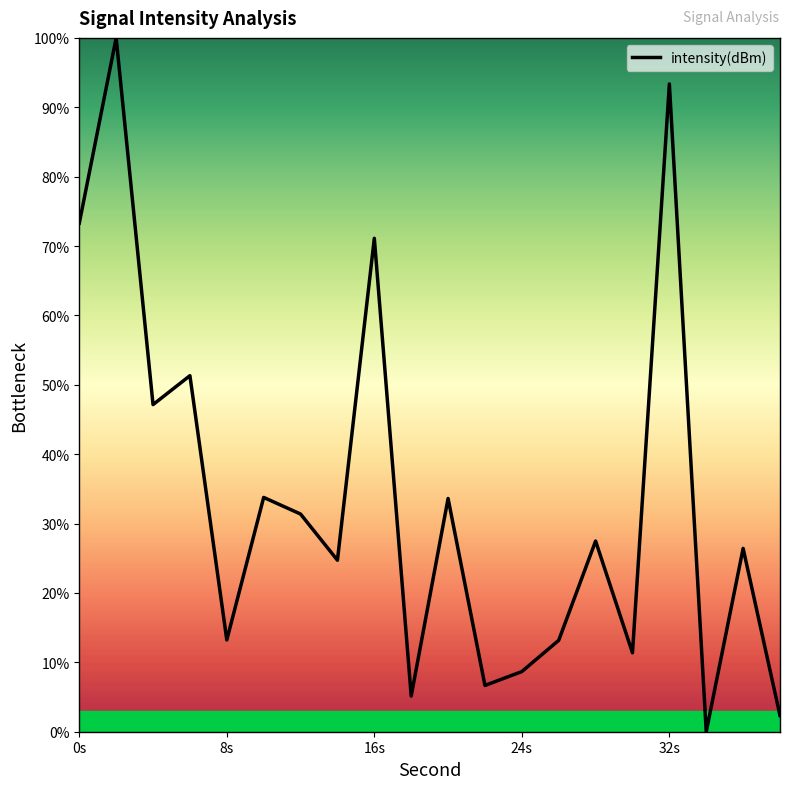

How many lines are shown in the chart?

1